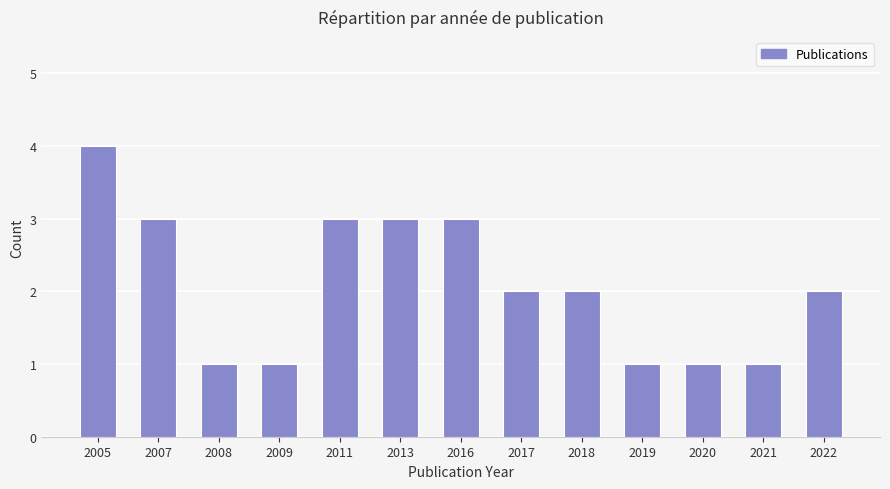

Are the bars grouped side by side (vs. stacked)?

No